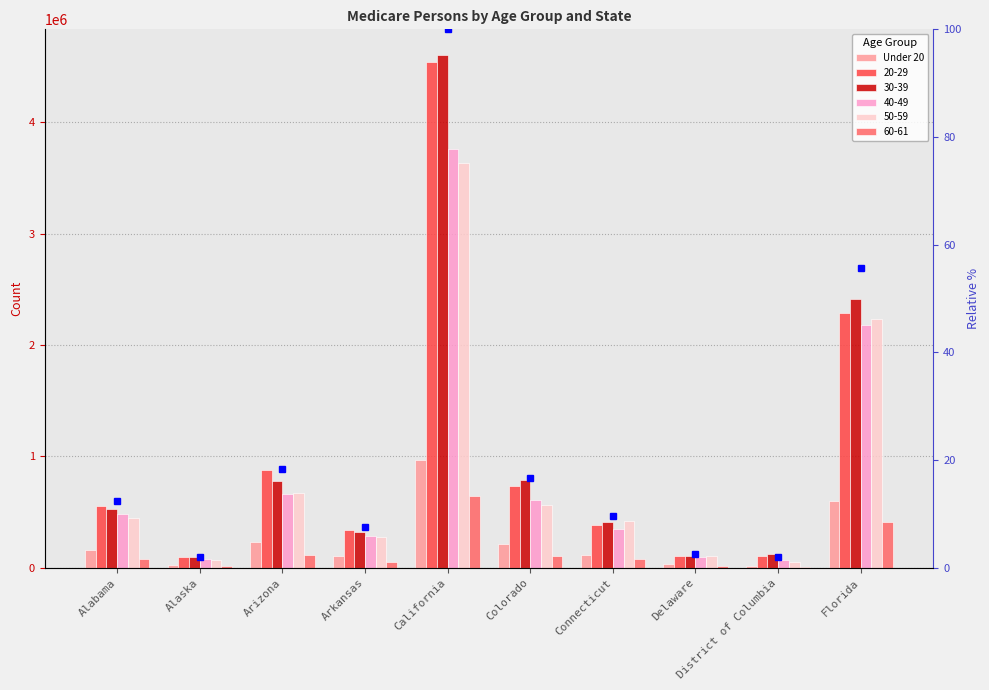

Which series has the widest spread of values?

Under 20